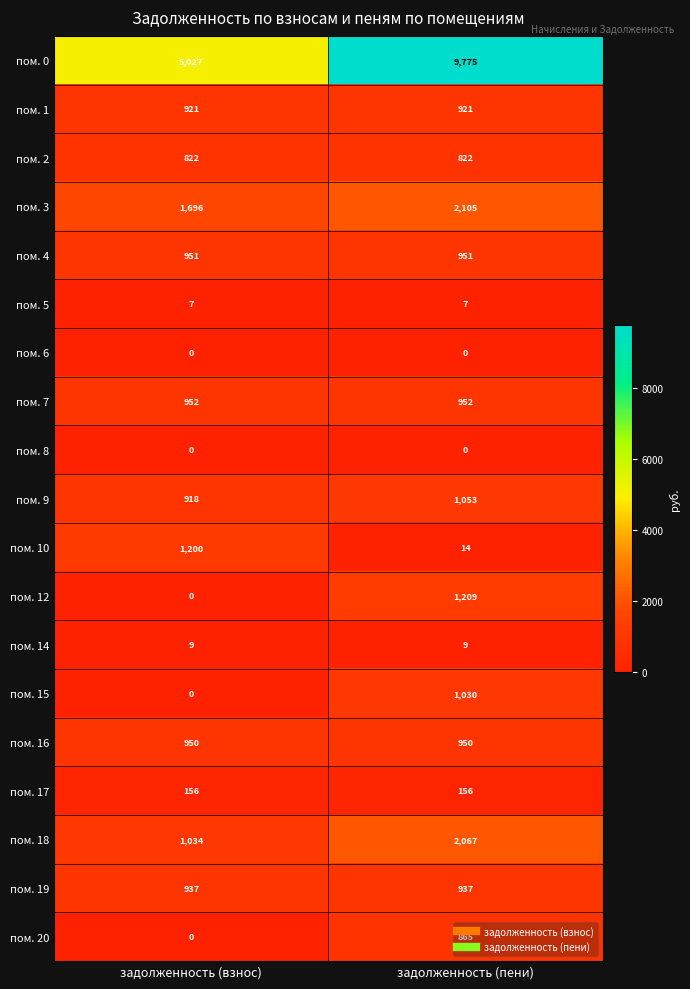

What is the difference between the highest and lowest values at задолженность (пени)?

9775